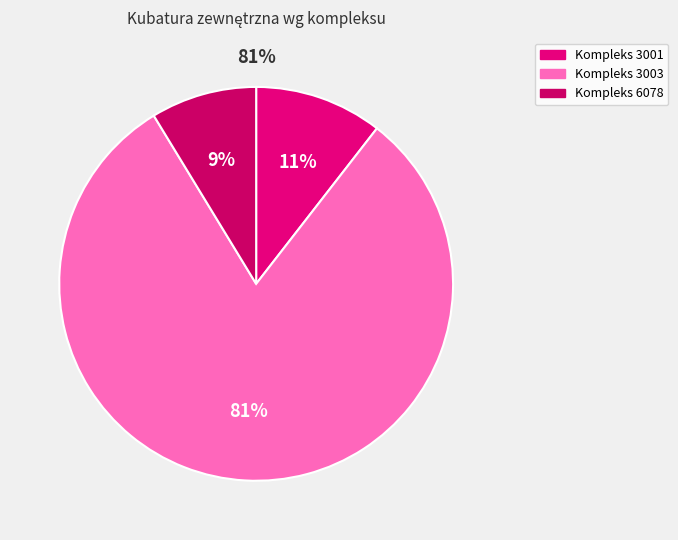

How many slices are in this pie chart?

3